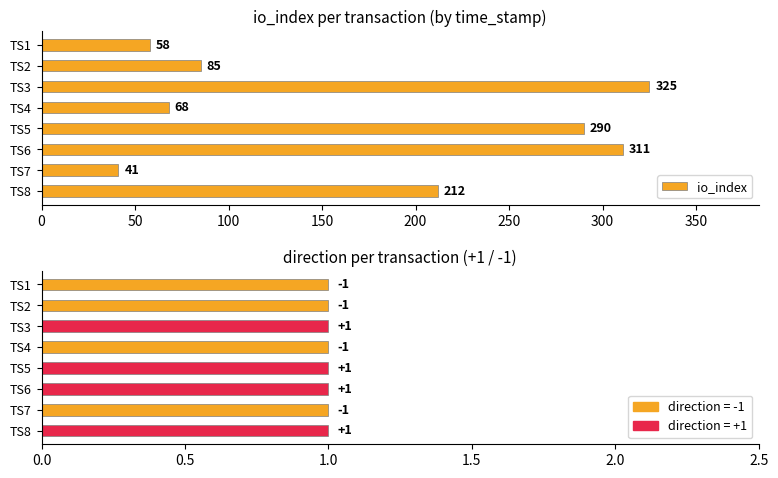

Reading left to right, transcribe all the data shown in this chart.

58	85	325	68	290	311	41	212